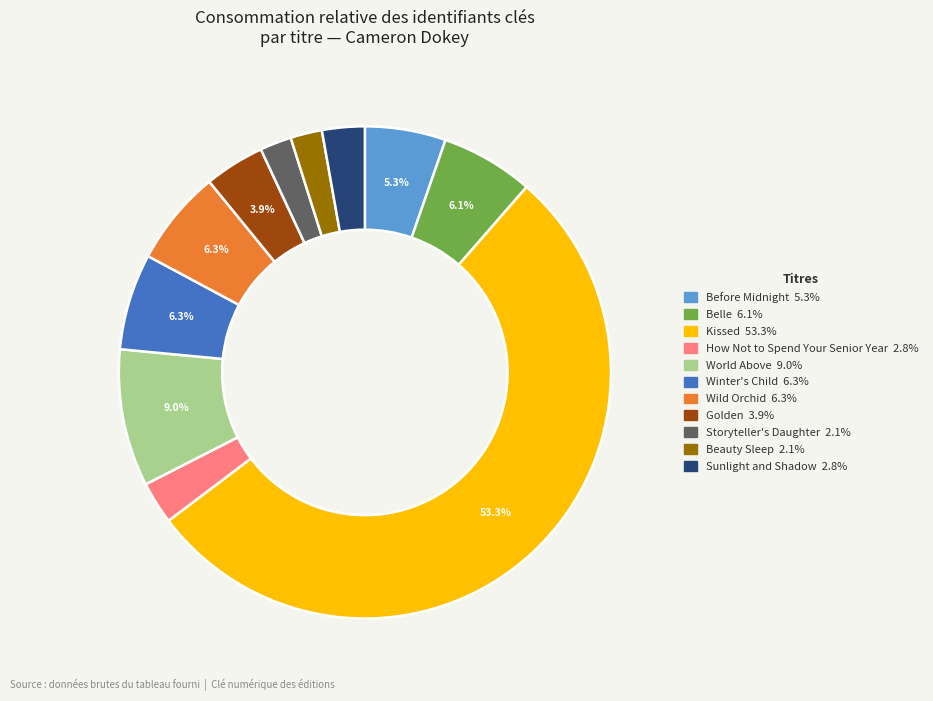

To the nearest percent, what is the average slice percentage?

9%